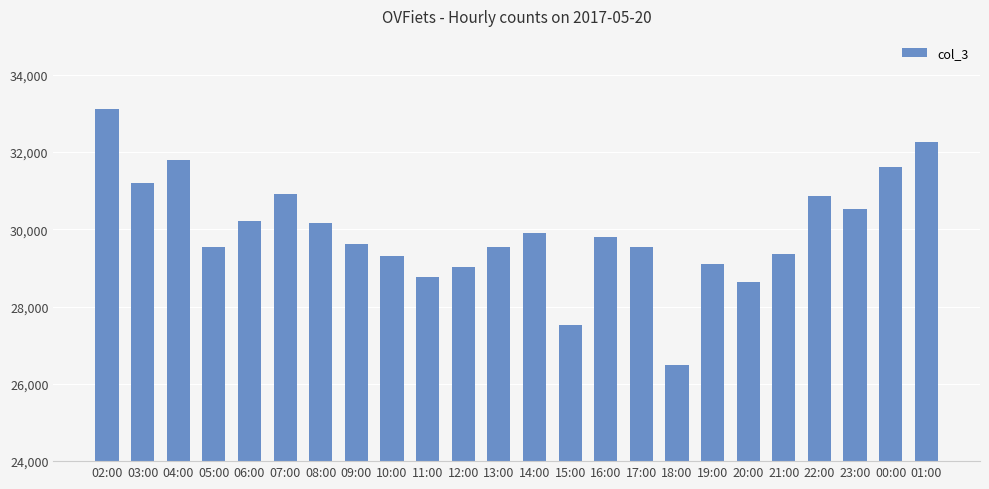

How many categories are shown in the chart?

24